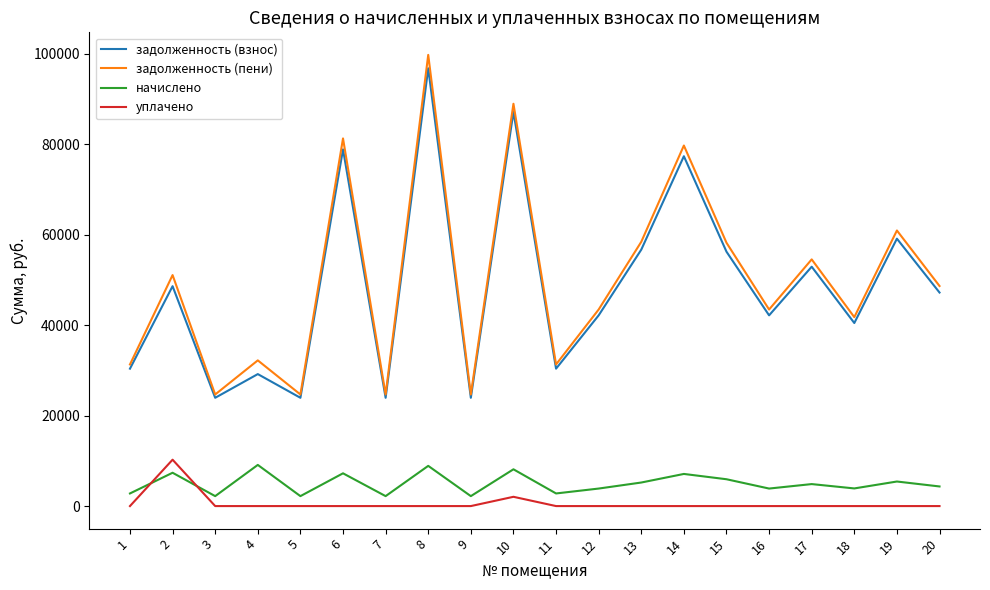

Is it true that уплачено equals -3347.4 at 3?

False